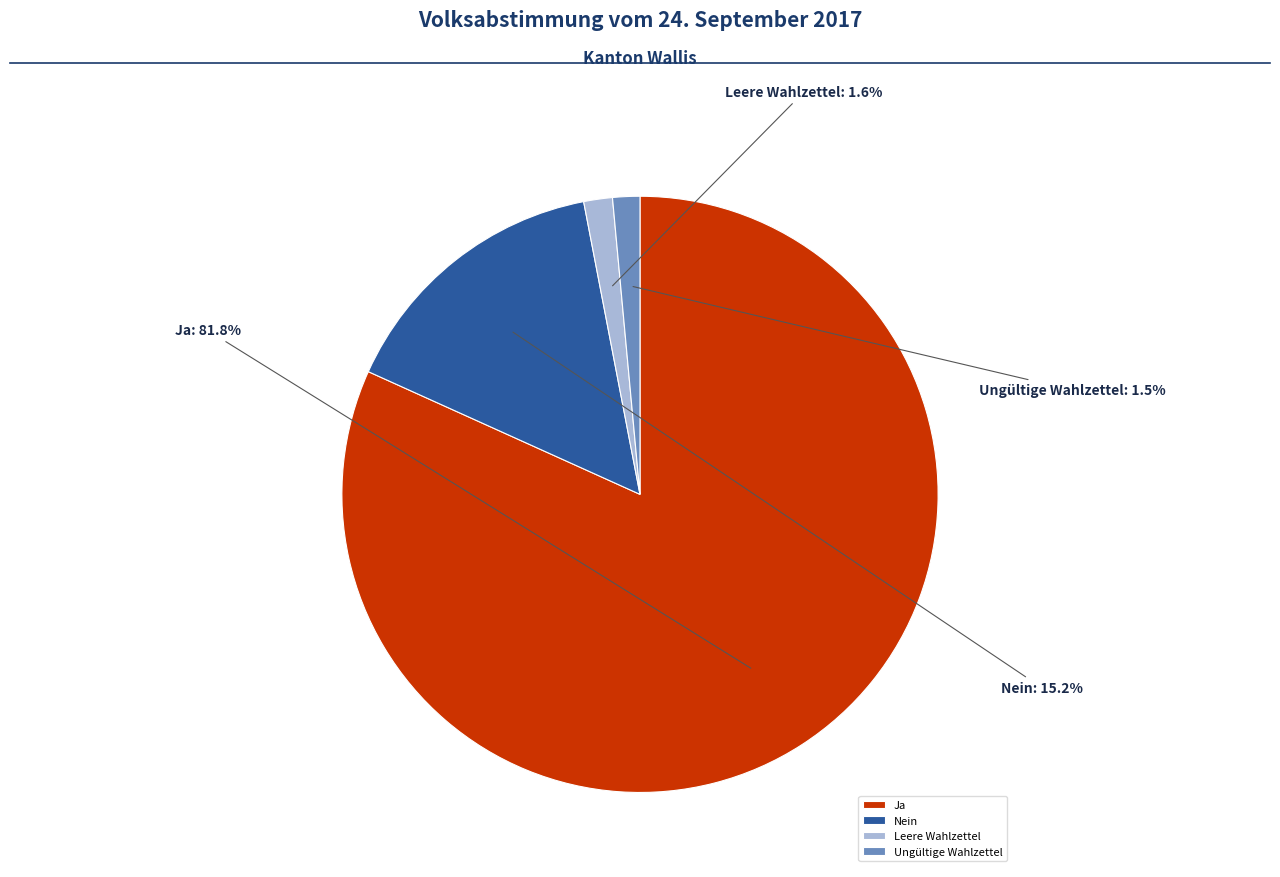

What is the total percentage of Ungültige Wahlzettel and Ja?

83.2%